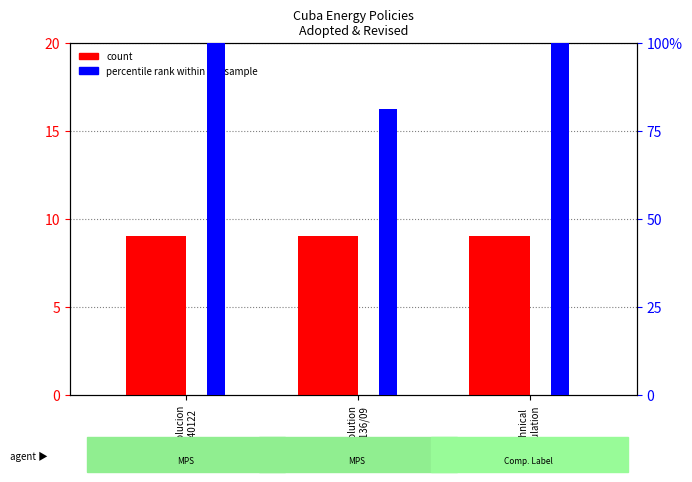

Reading left to right, transcribe all the data shown in this chart.

count: Resolucion
No.40122=9.0	Resolution
No.136/09=9.0	Technical
Regulation=9.0
percentile rank within the sample: Resolucion
No.40122=100.0	Resolution
No.136/09=81.2	Technical
Regulation=100.0